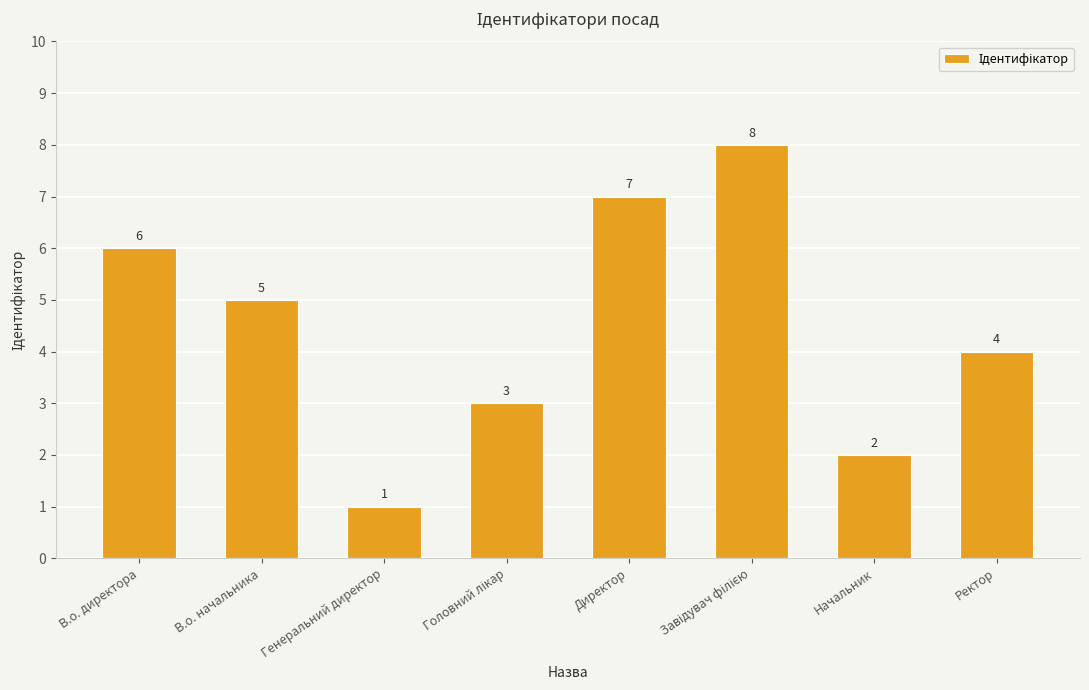

Are the bars horizontal?

No